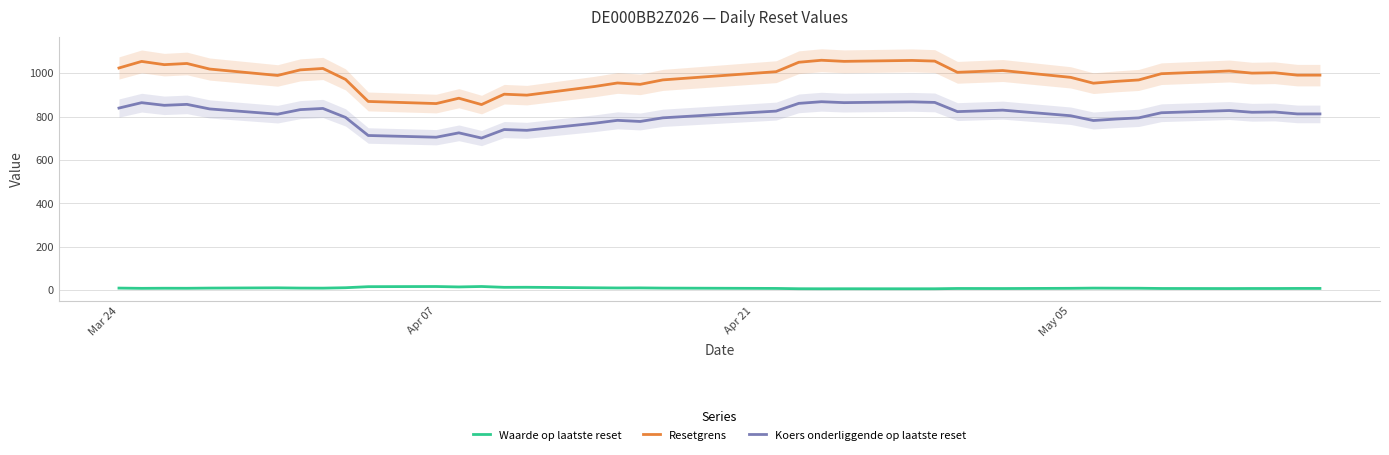

True or false: Resetgrens and Koers onderliggende op laatste reset intersect in this chart.

False